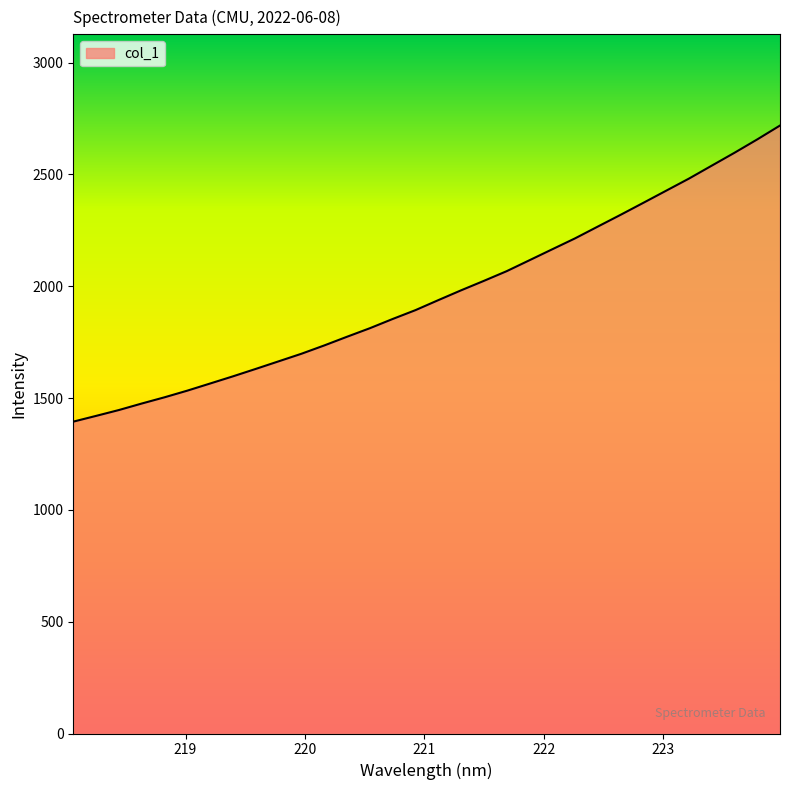

What is the smallest value displayed?

1394.6